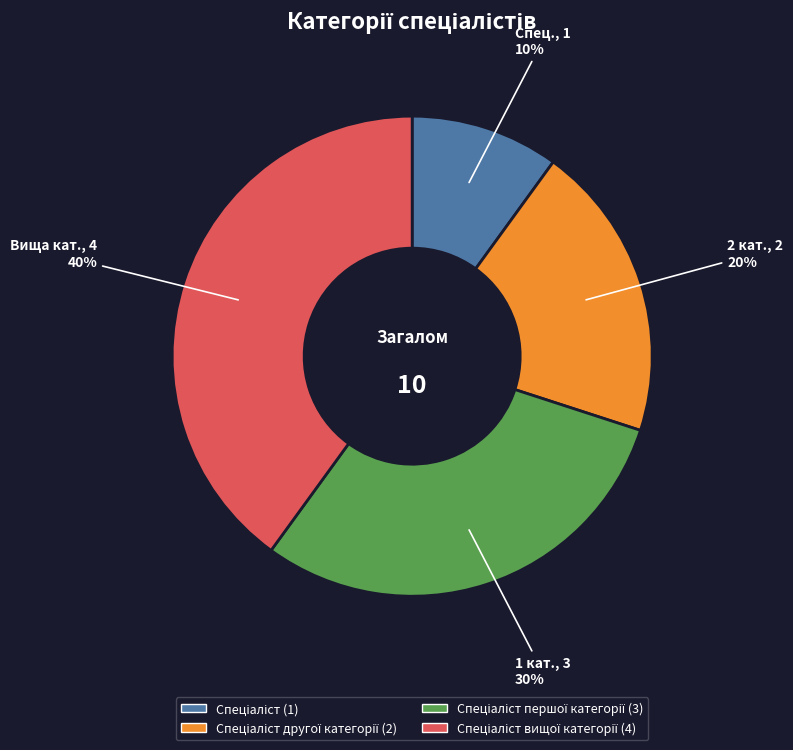

How many slices are in this pie chart?

4